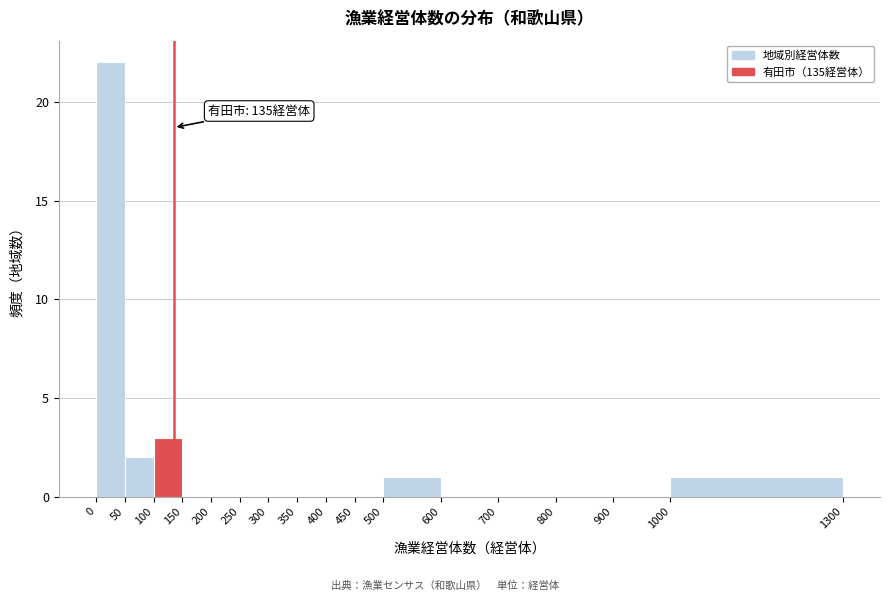

Which range on the x-axis has the tallest bar?

0 to 50